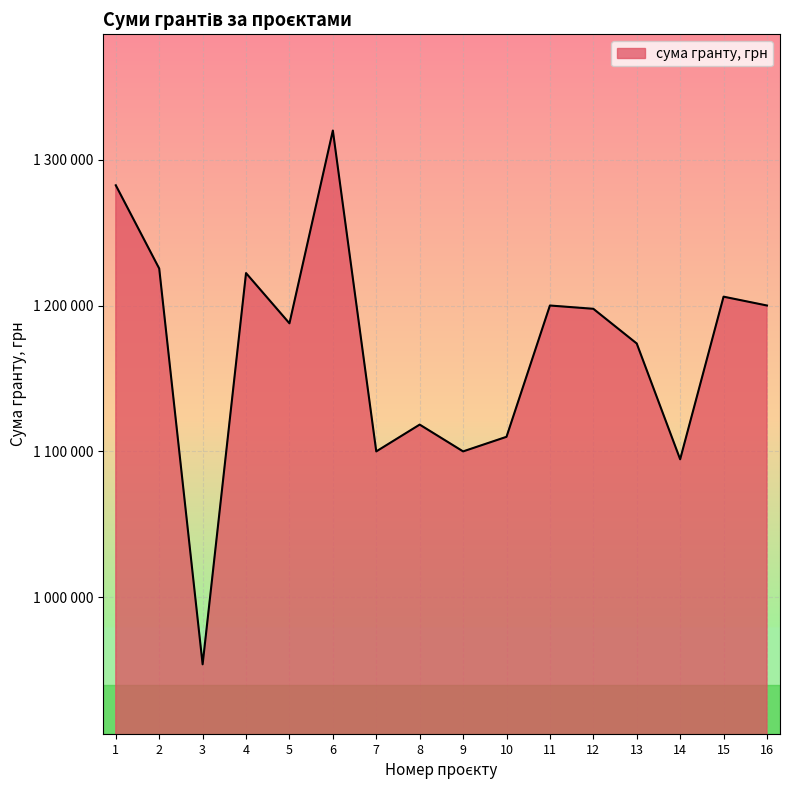

What is the sum of all values?

18692486